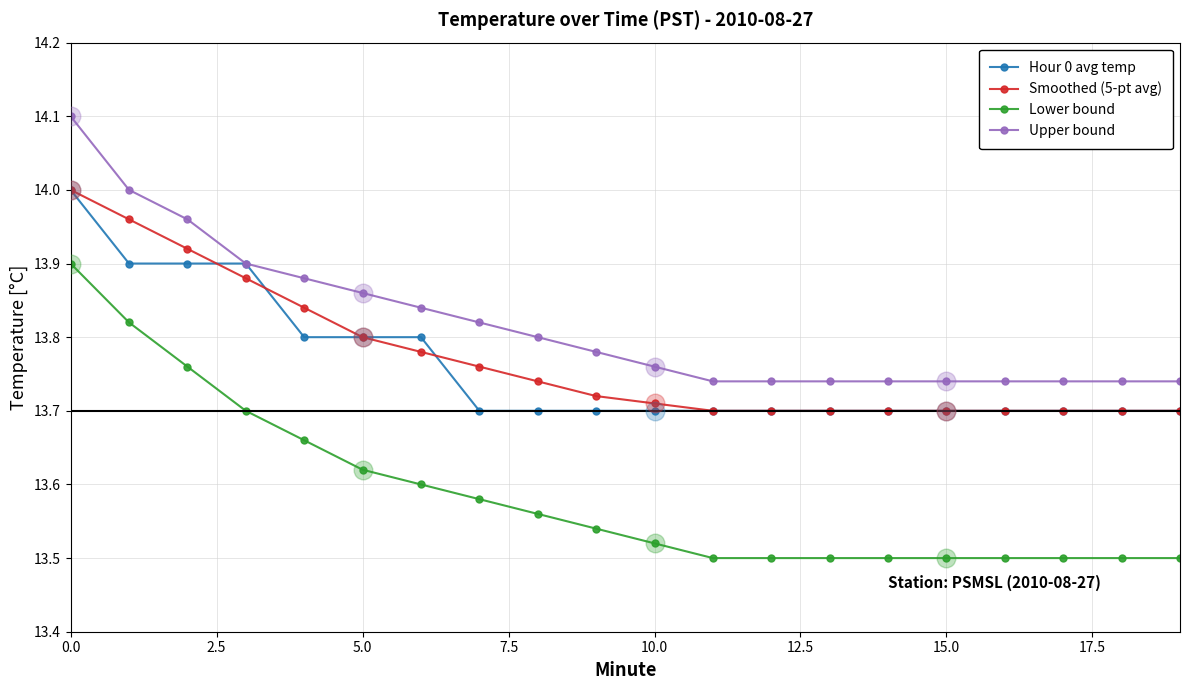

Which series has the widest spread of values?

Lower bound